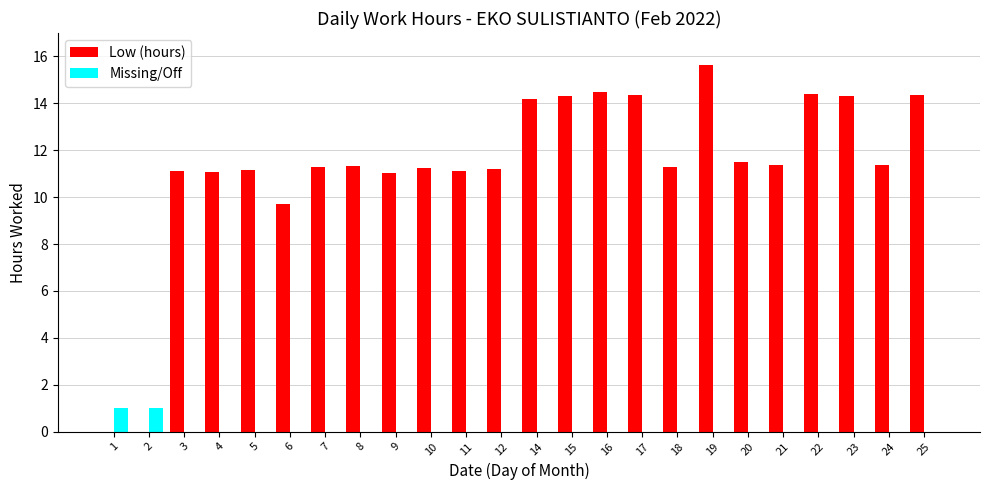

What are all the series names shown in the legend?

Low (hours), Missing/Off